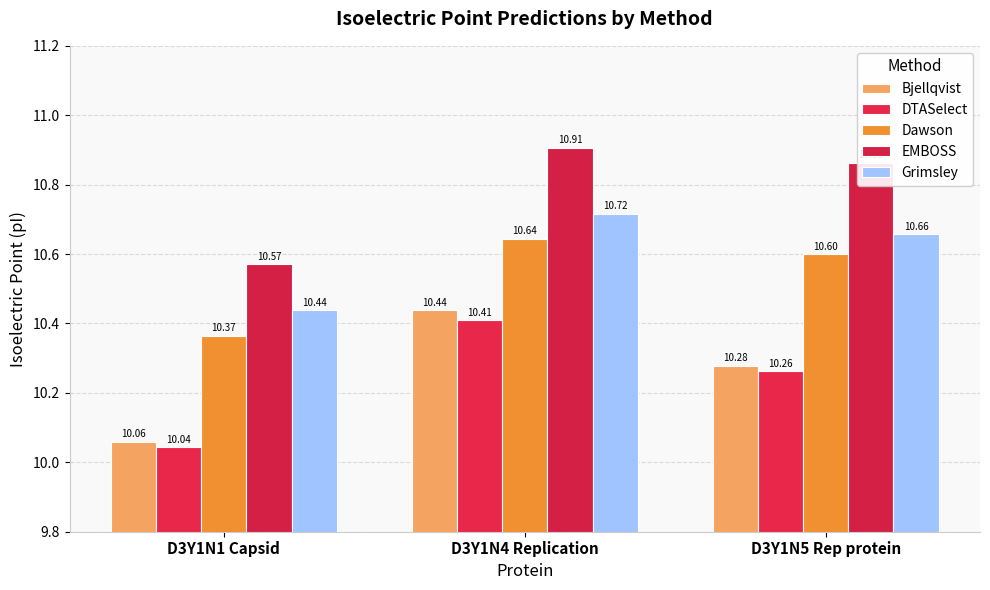

Count the Dawson values in the range 10 to 11.

3